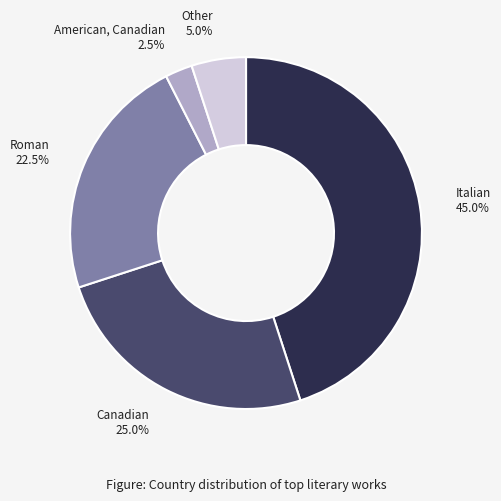

Is there a majority slice in this chart?

No